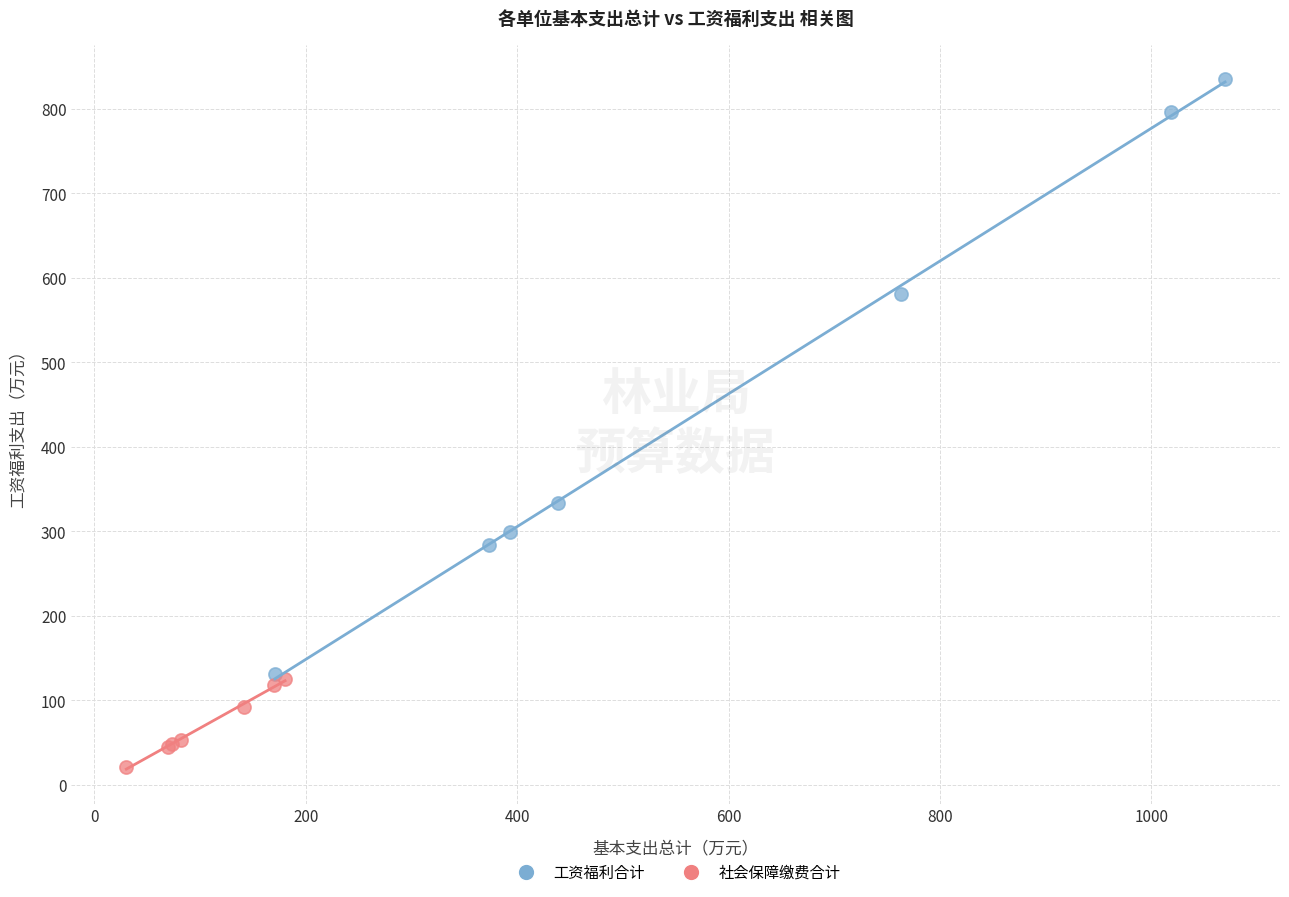

Which series has the largest Y range (max minus min)?

工资福利合计